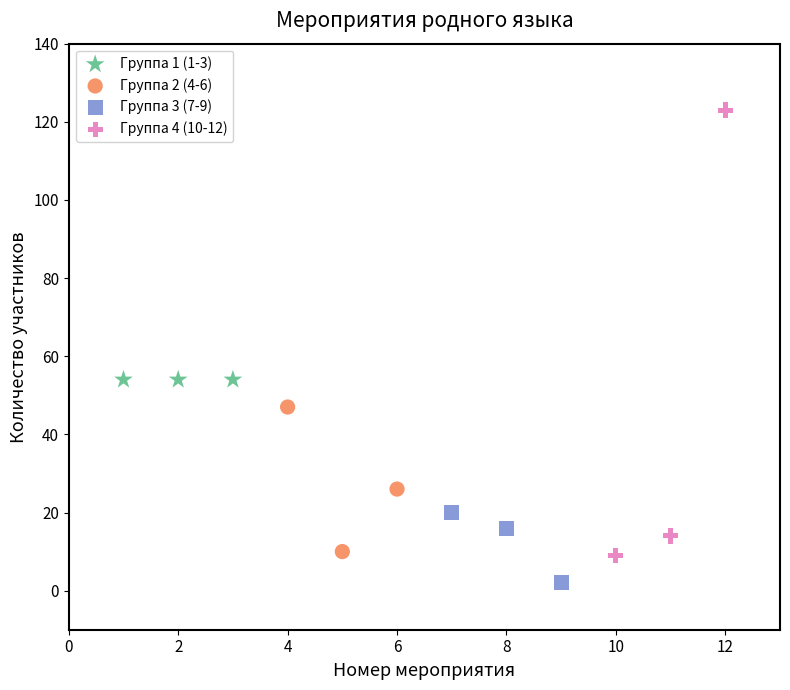

Which series reaches the maximum Y coordinate?

Группа 4 (10-12)